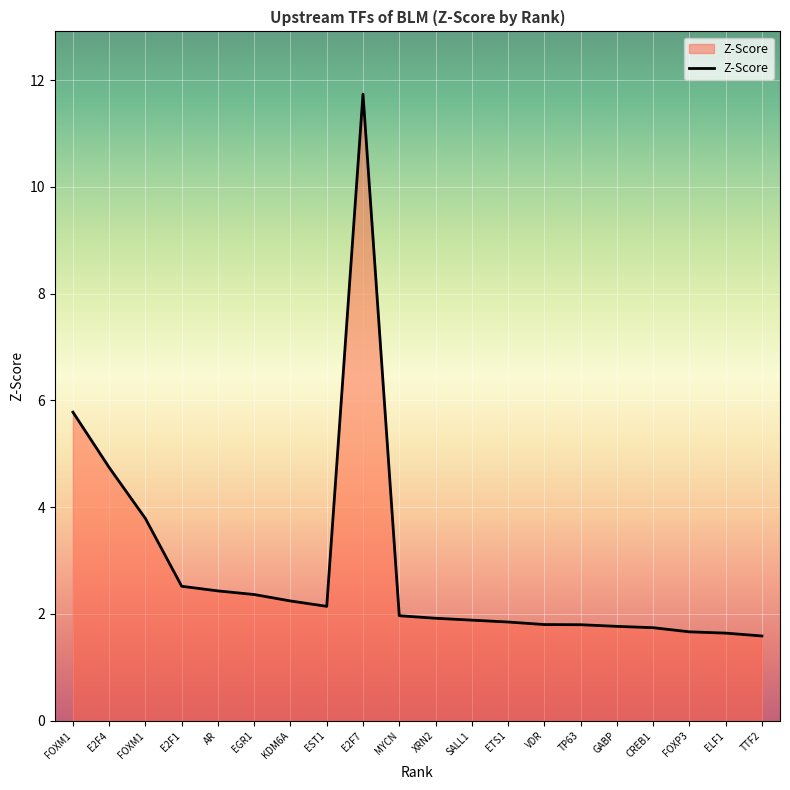

Does the chart have visible grid lines?

Yes